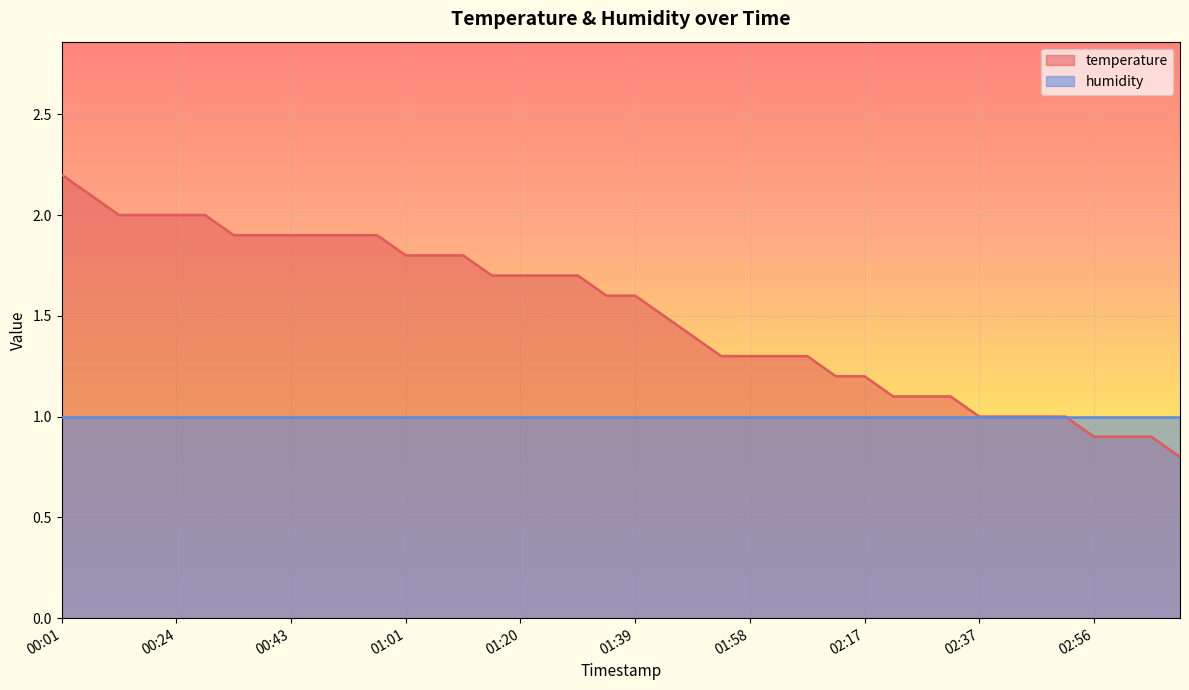

Where is the data nearest to the value 1?

02:37